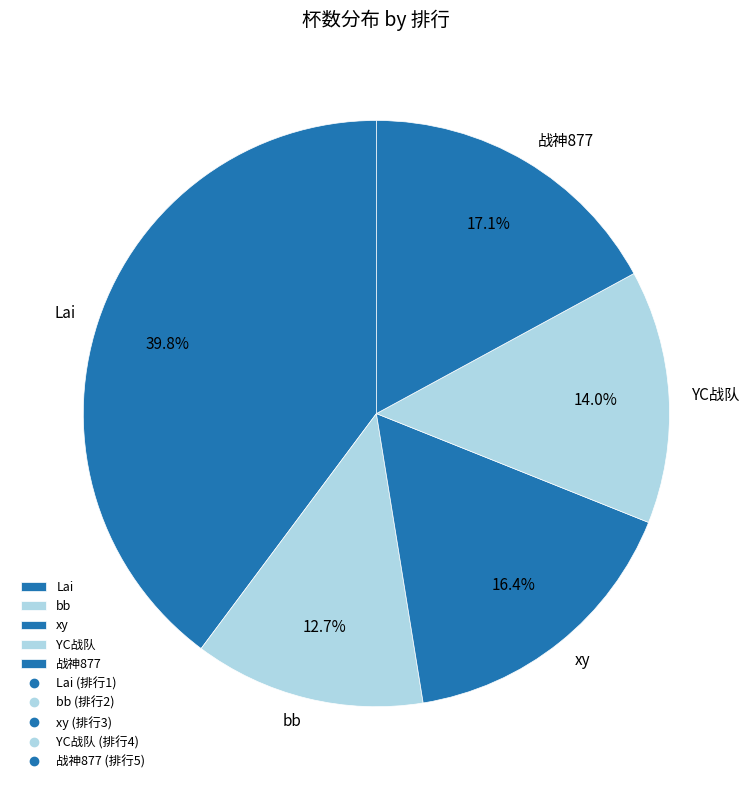

Combined, do 战神877 and bb account for over 50%?

No